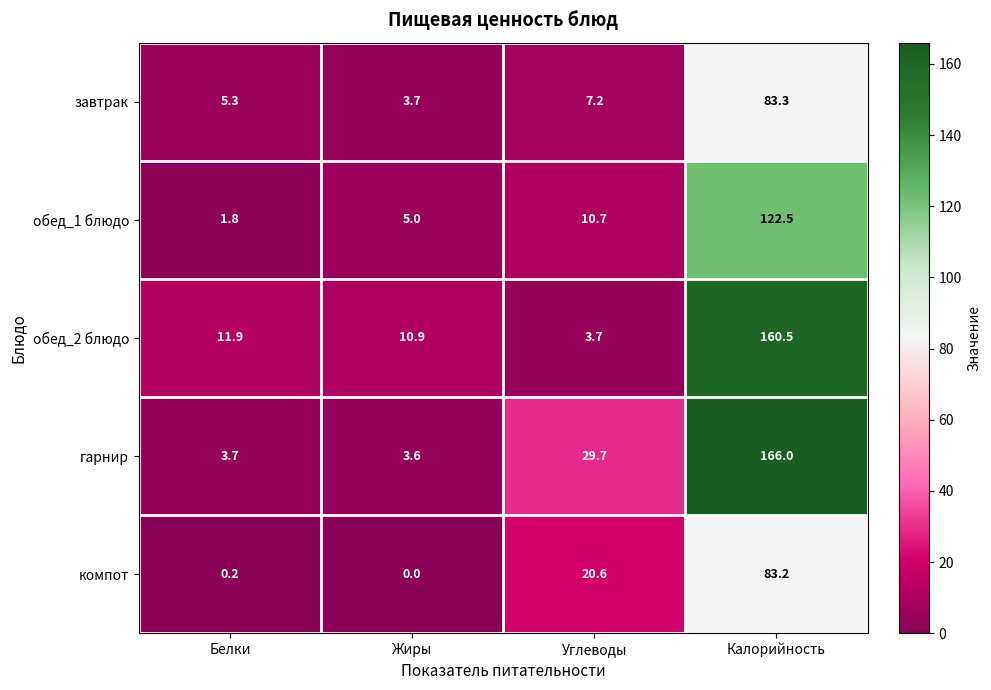

True or false: гарнир has a value of 1.0 at Белки.

False